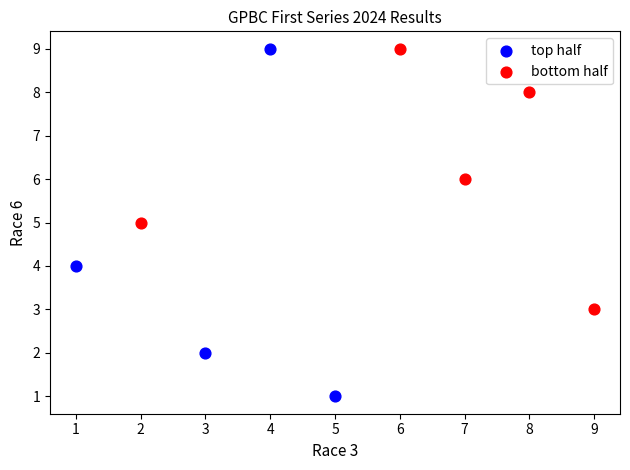

What are all the series names shown in the legend?

top half, bottom half